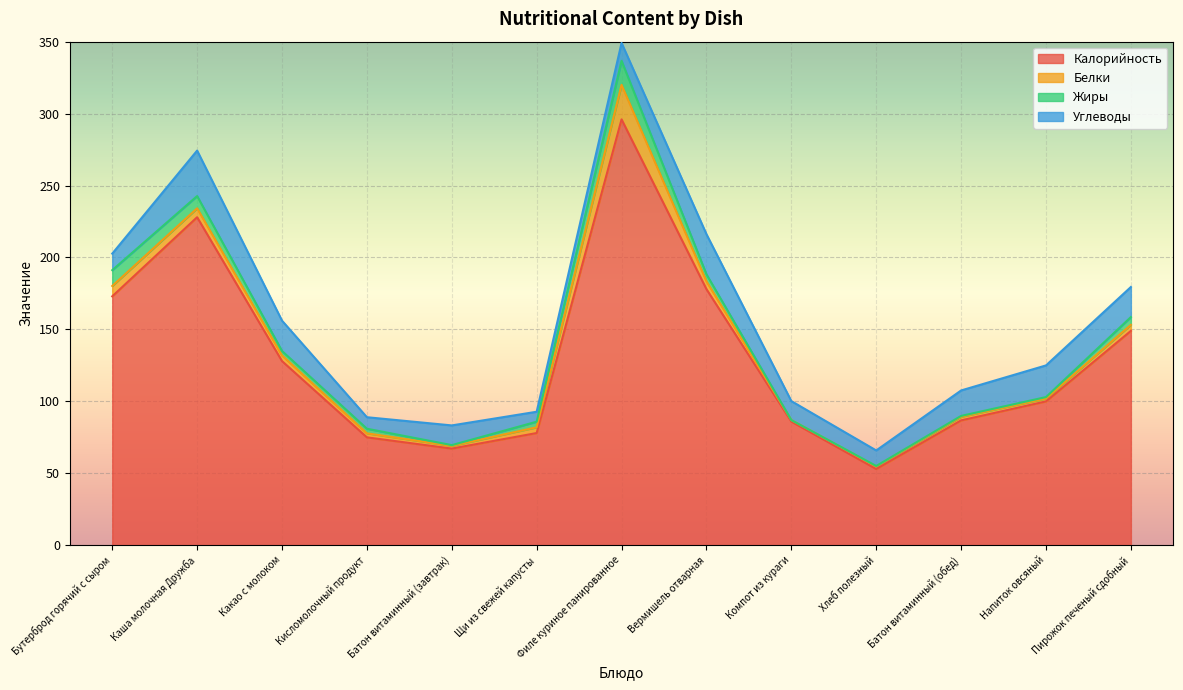

Which category has the highest value across all series?

Филе куриное панированное